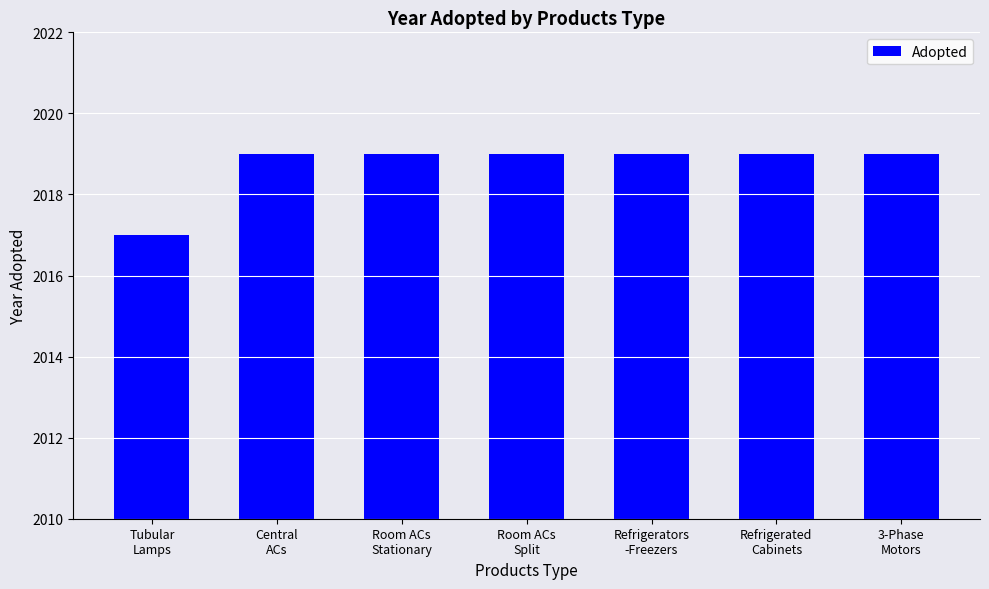

What is the sum of all values?

14131